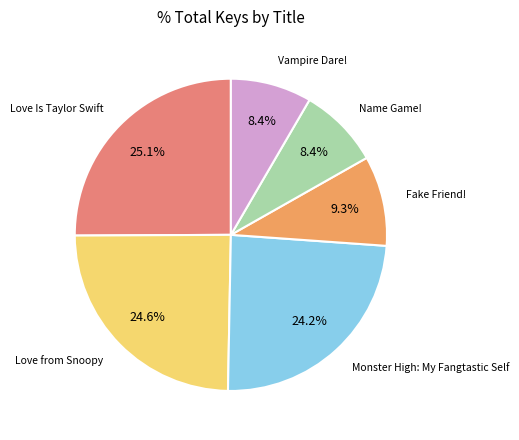

Does any single category account for the majority?

No